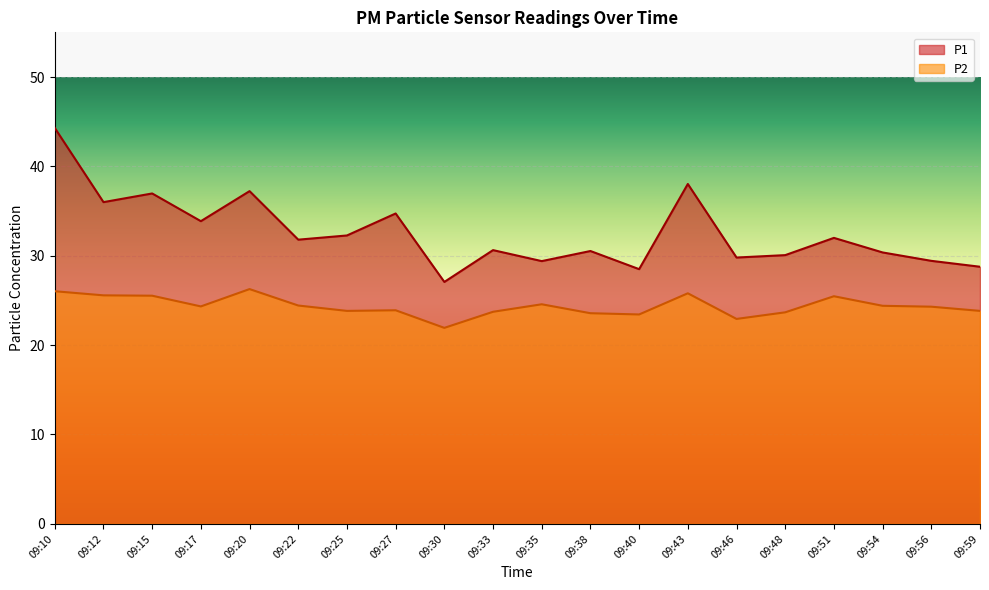

Reading left to right, transcribe all the data shown in this chart.

P1: 09:10=44.3	09:12=36.0	09:15=37.0	09:17=33.9	09:20=37.2	09:22=31.8	09:25=32.3	09:27=34.7	09:30=27.1	09:33=30.6	09:35=29.4	09:38=30.5	09:40=28.5	09:43=38.0	09:46=29.8	09:48=30.1	09:51=32.0	09:54=30.4	09:56=29.4	09:59=28.8
P2: 09:10=26.0	09:12=25.6	09:15=25.5	09:17=24.3	09:20=26.3	09:22=24.4	09:25=23.8	09:27=23.9	09:30=21.9	09:33=23.7	09:35=24.6	09:38=23.6	09:40=23.4	09:43=25.8	09:46=22.9	09:48=23.7	09:51=25.5	09:54=24.4	09:56=24.3	09:59=23.8